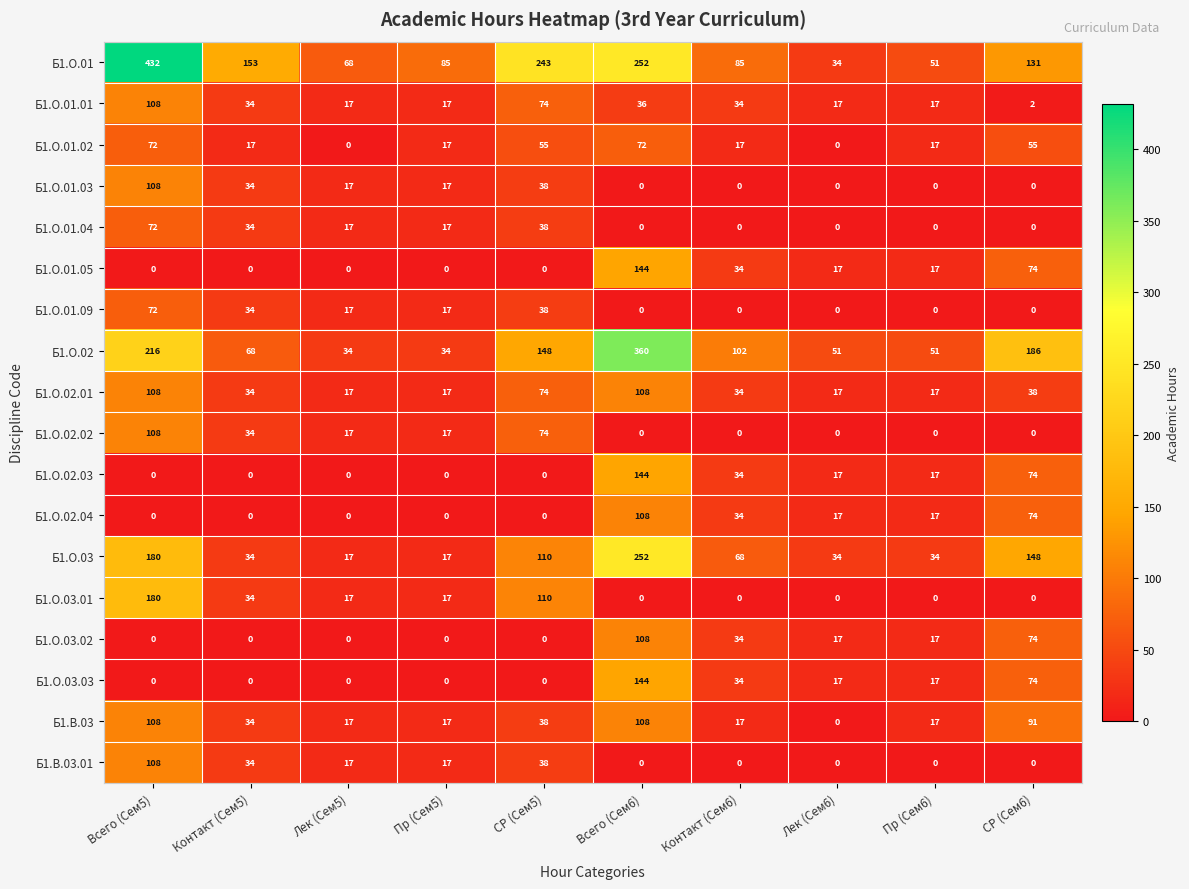

Which series has the largest range (max minus min)?

Б1.О.01